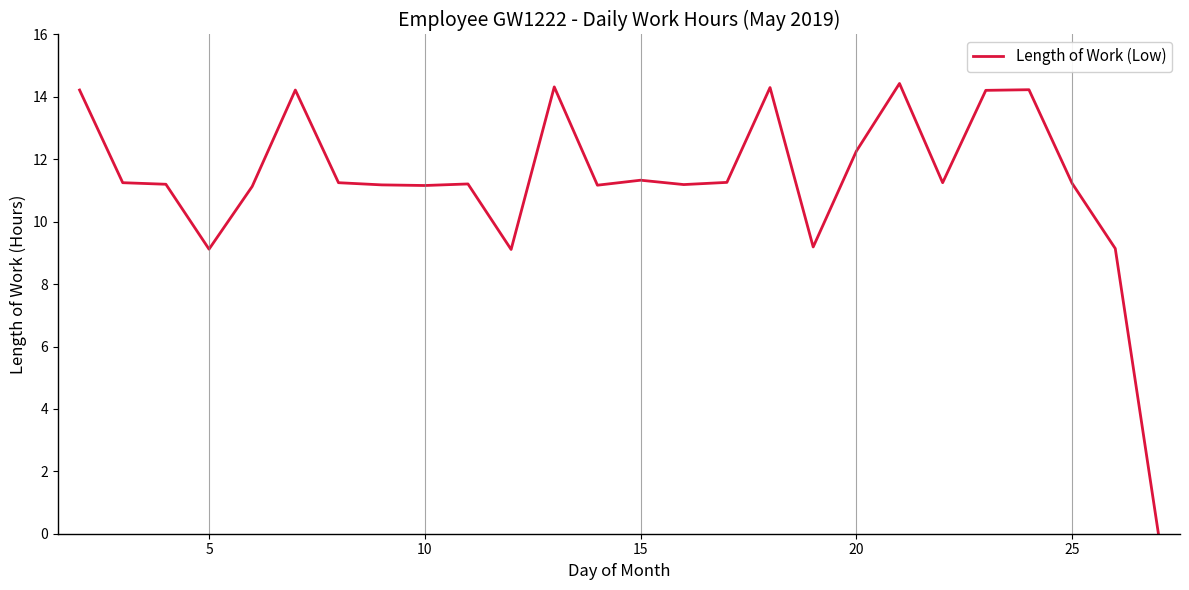

What is the greatest value displayed?

14.4